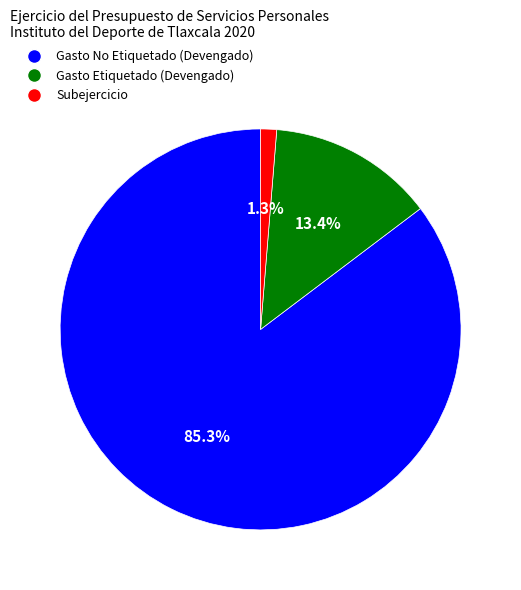

Which slice is the largest?

Gasto No Etiquetado (Devengado)